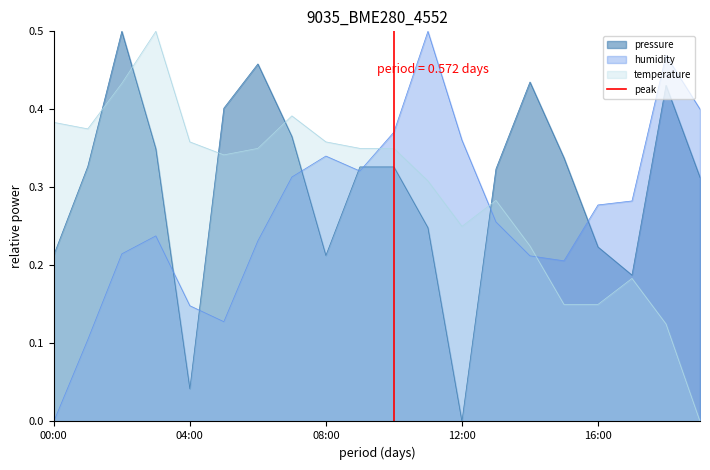

At which label does humidity reach its minimum?

00:00